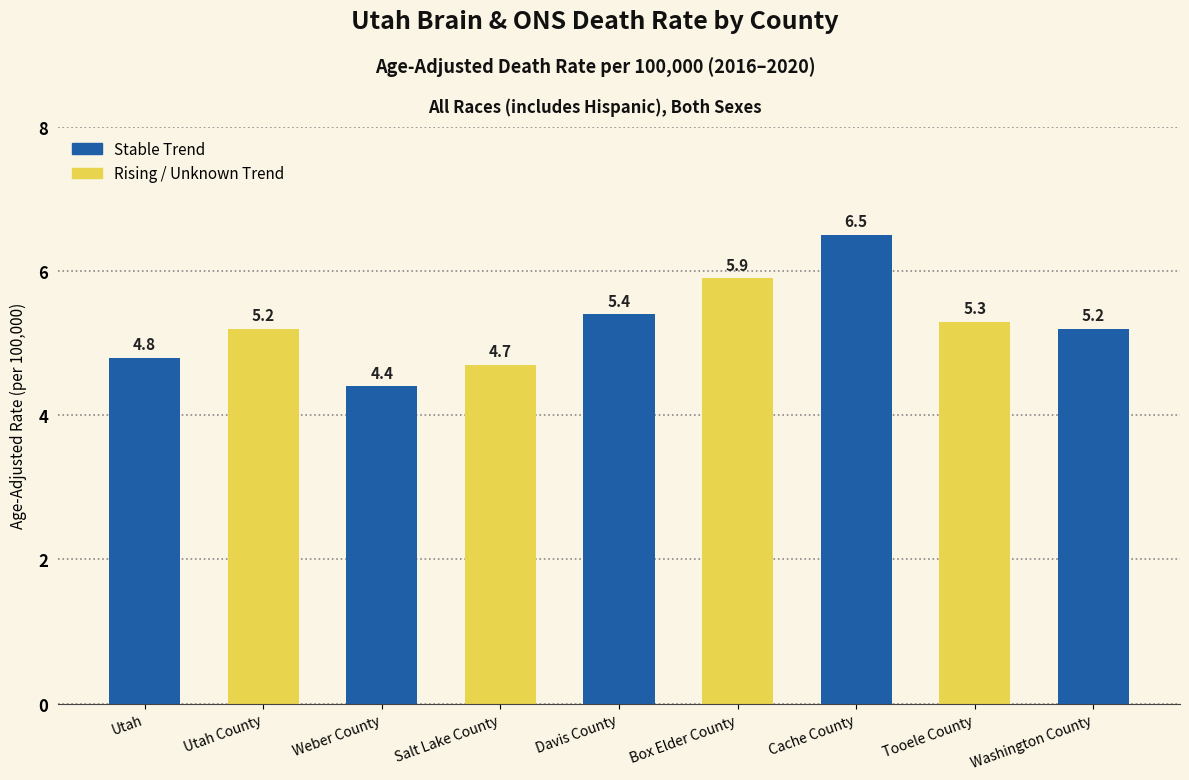

At which label is the value closest to 5?

Utah